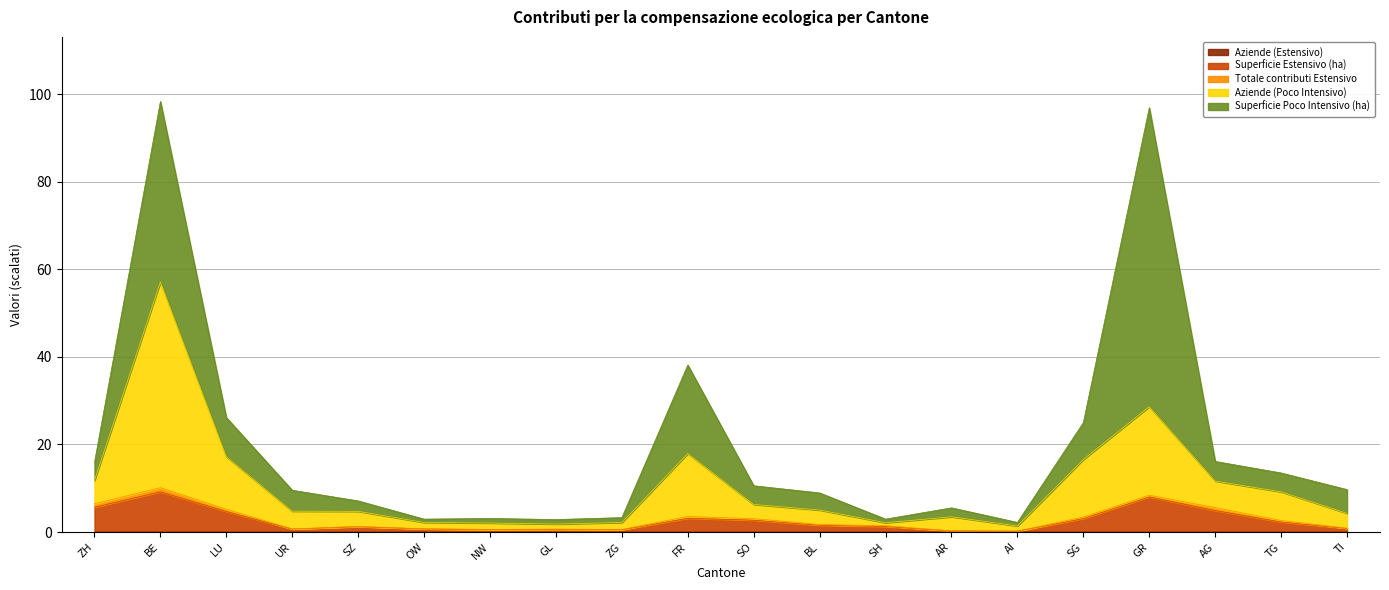

True or false: Aziende (Poco Intensivo) has a value of 4.7 at SZ.

True